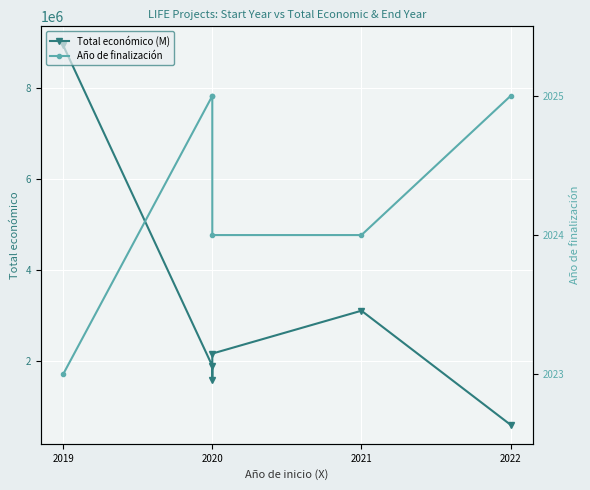

Rank the series at 2020 from highest to lowest value.

Total económico (M), Año de finalización